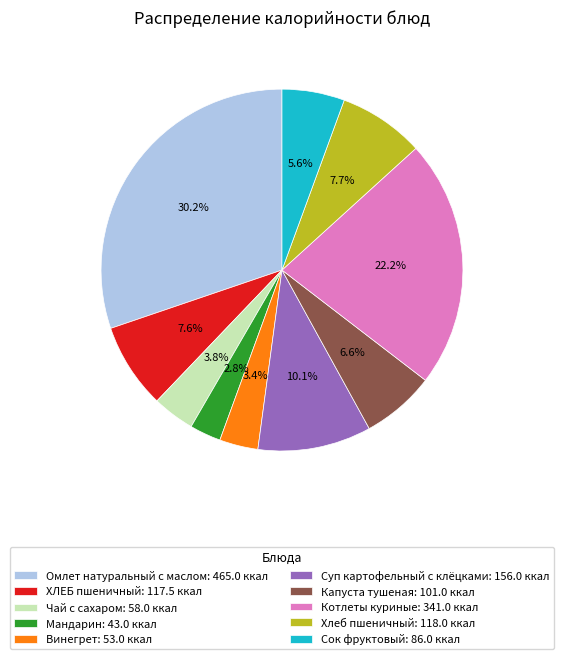

True or false: Суп картофельный с клёцками accounts for 10% of the total.

True